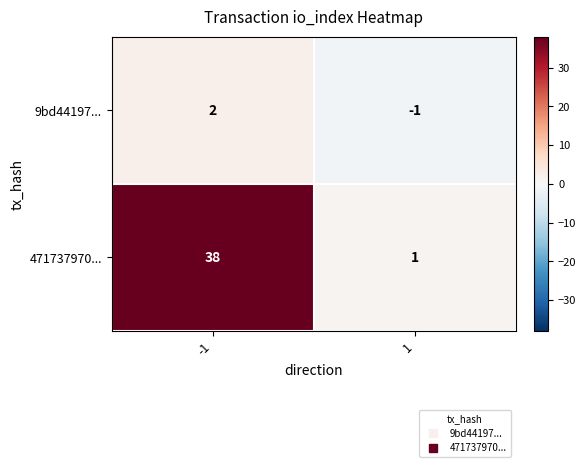

The 471737970... series shows 14 at -1. True or false?

False